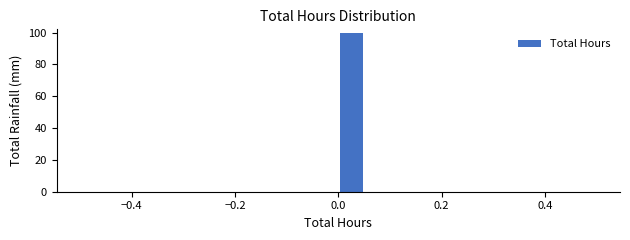

Around what value on the x-axis is the tallest bar? Give the approximate position of its centre, as read against the axis.

0.02